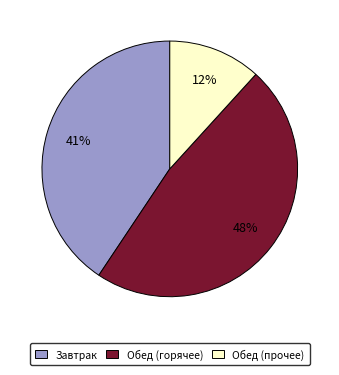

To the nearest percent, what is the difference between the largest and smallest slice percentages?

36%